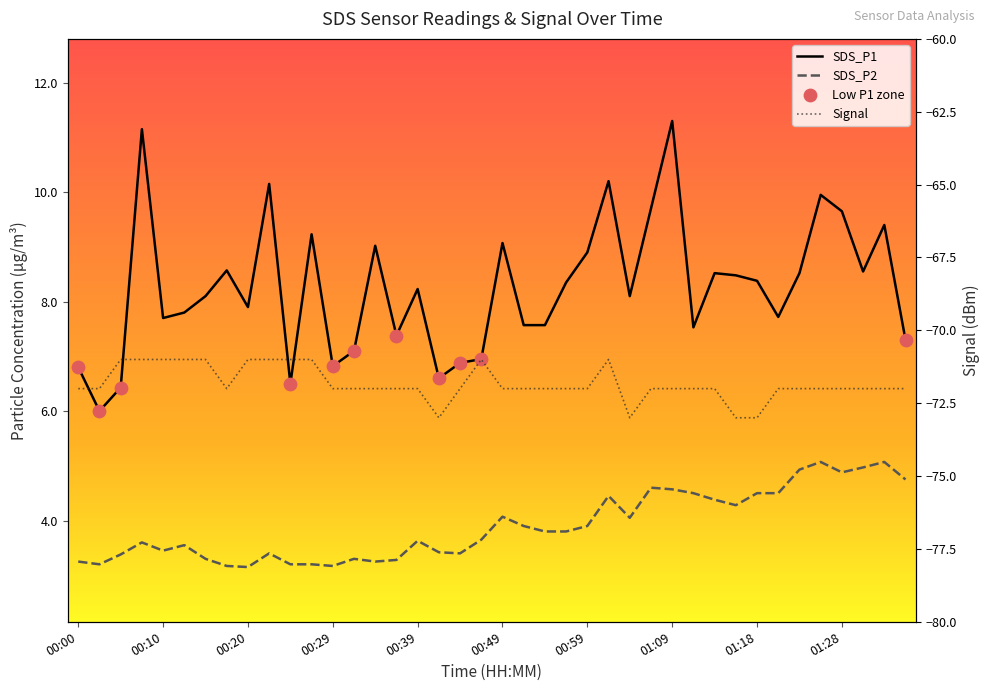

At how many categories does at least one series exceed -64?

40